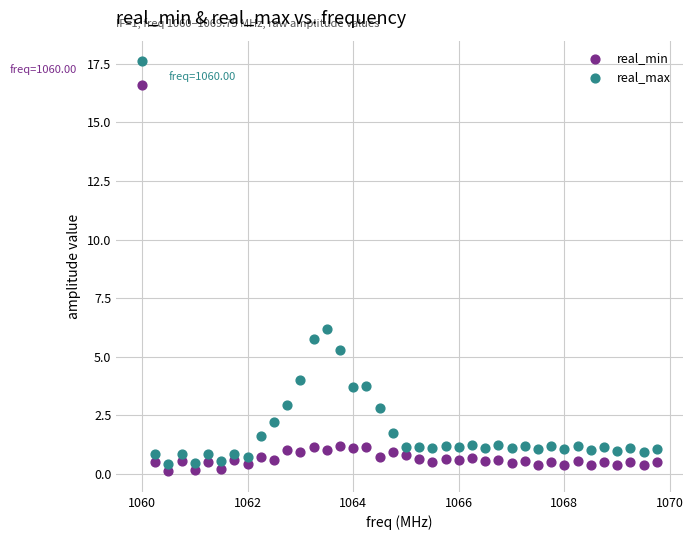

Which series has the widest spread of Y values?

real_max